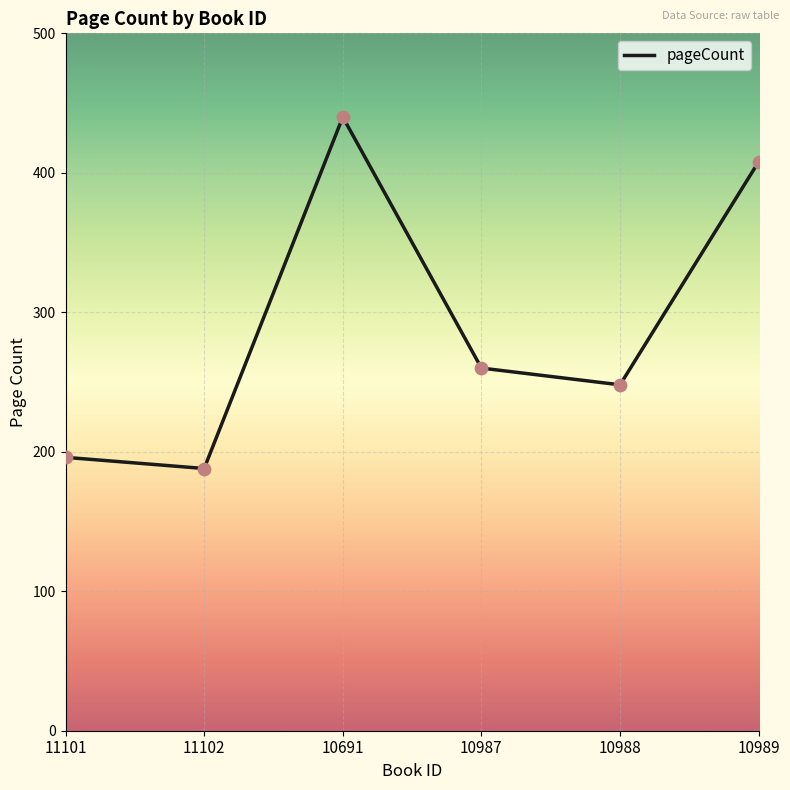

What is the change in value from 10691 to 10988?

-192